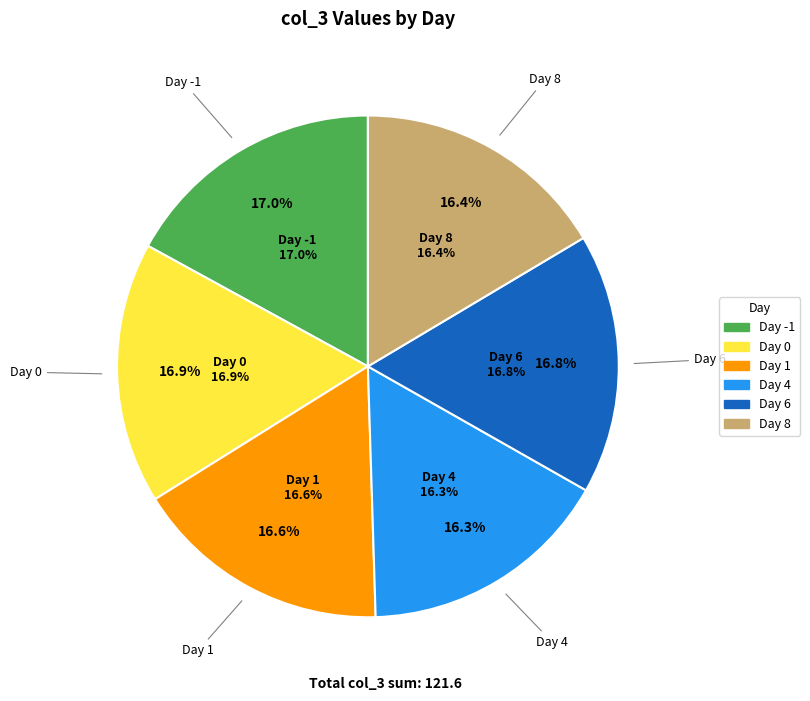

Rank the categories by value from highest to lowest.

-1, 0, 6, 1, 8, 4